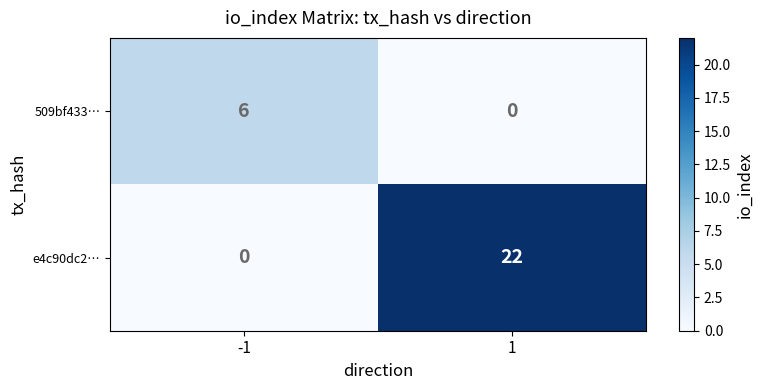

Read the e4c90dc2… value at 1.

22